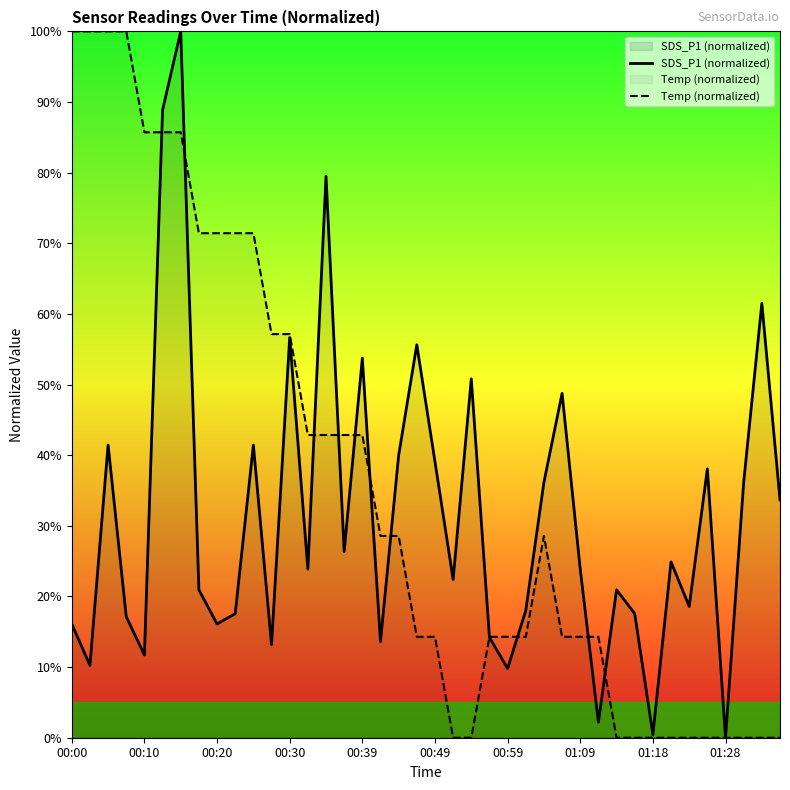

Is the value of Temp (normalized) at 17 greater than the value of SDS_P1 (normalized) at 13?

Yes